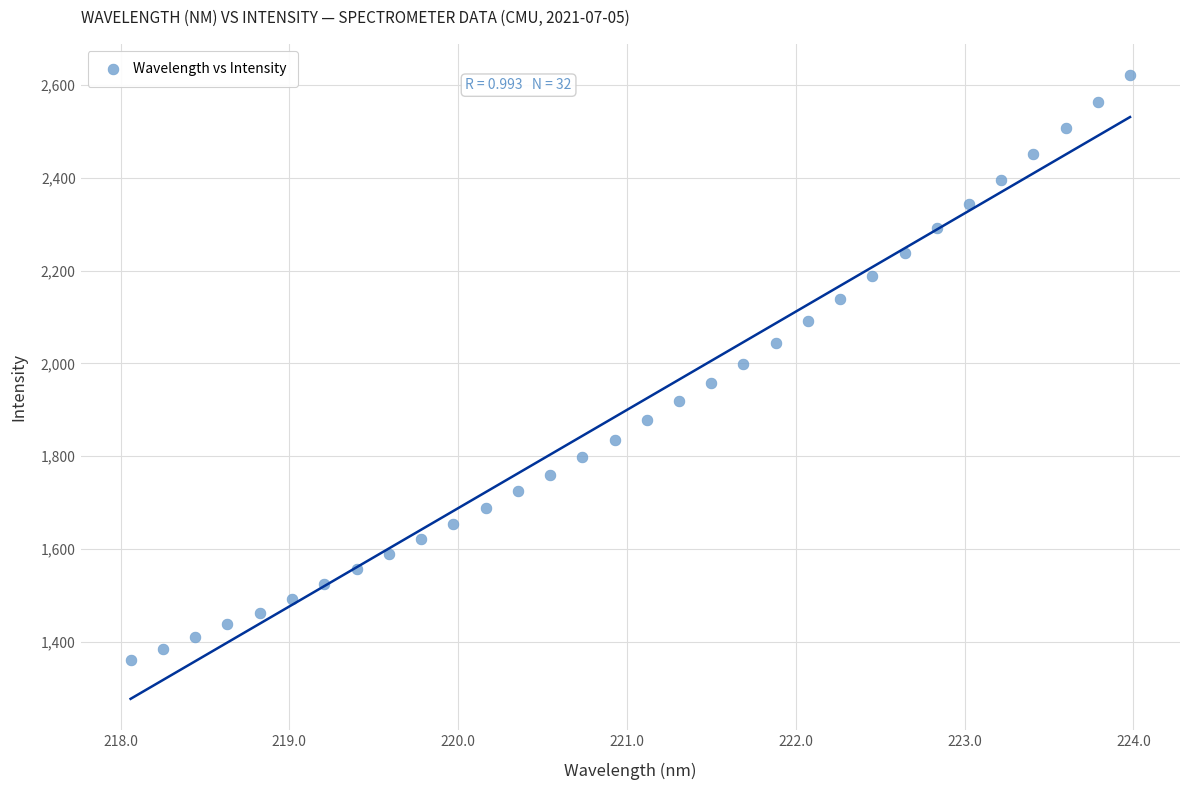

What is the range of X values (max minus min)?

5.9